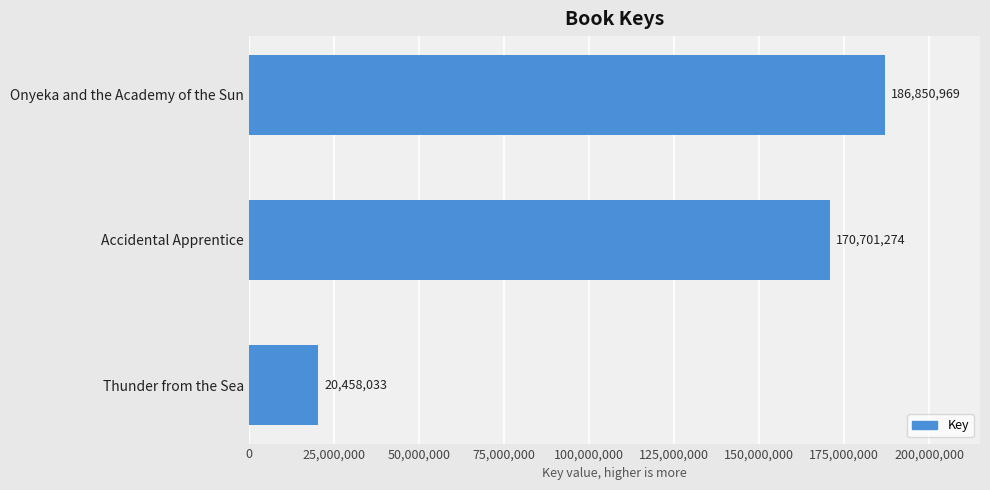

Which category has the lowest value across all series?

Thunder from the Sea